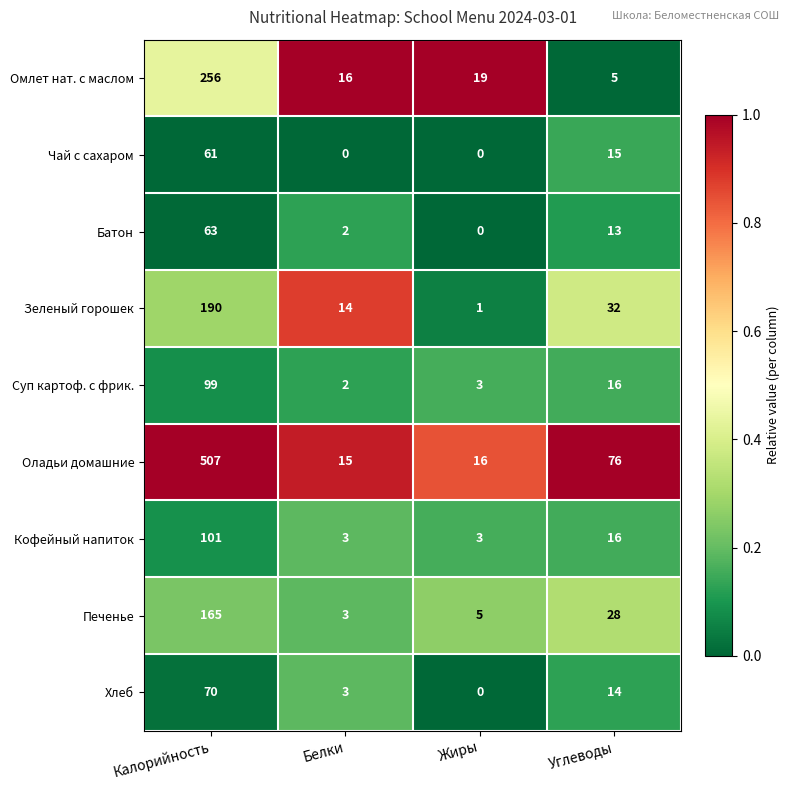

Which category has the lowest value in the Хлеб series?

Жиры